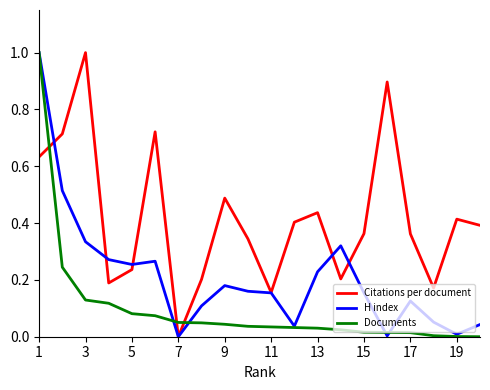

How many positive values does the Citations per document series have?

19